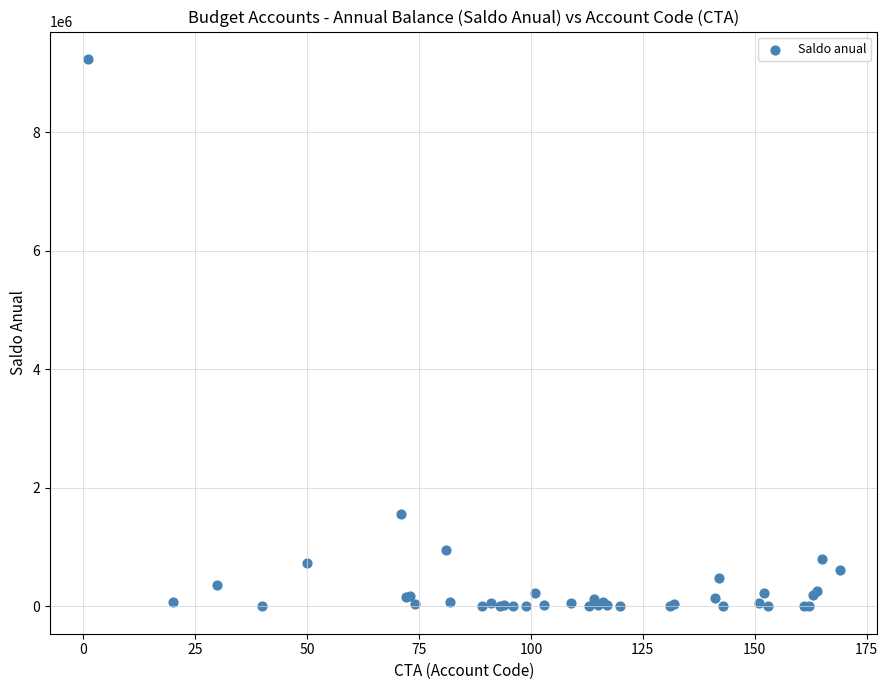

What Y value in the scatter plot is closest to 4618581?

1553014.7